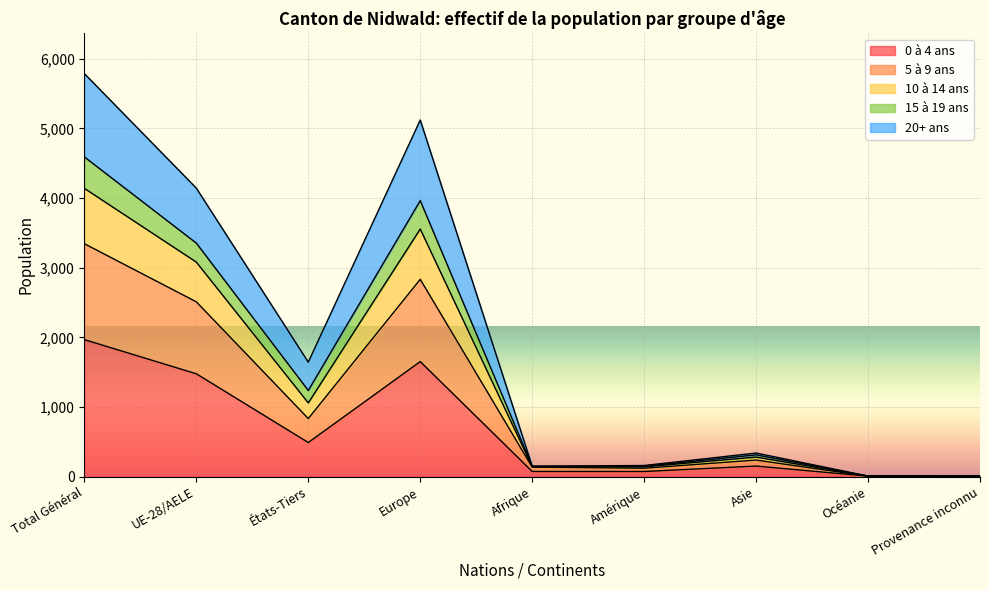

At which category is the sum across all series the highest?

Total Général